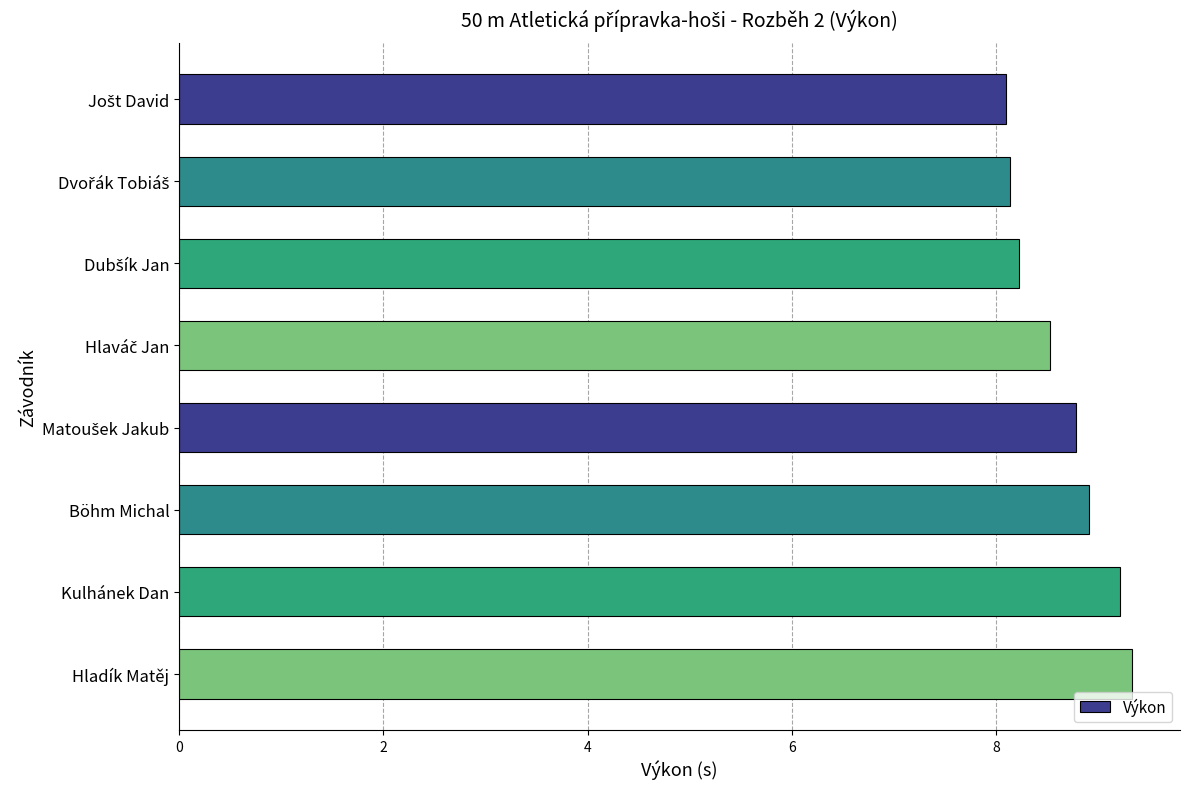

The value at Böhm Michal is 8.9. True or false?

True